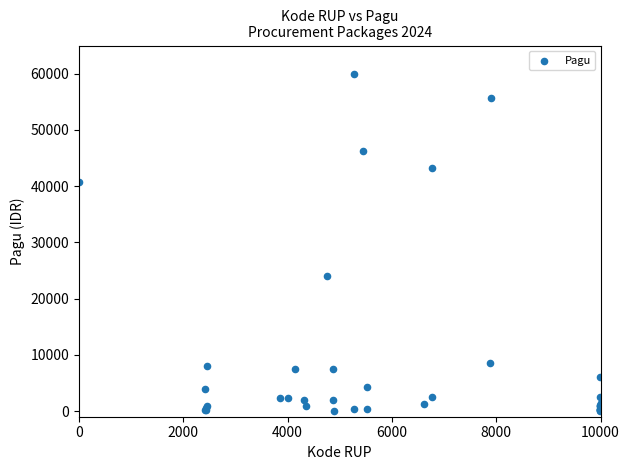

What Y value in the scatter plot is closest to 30000?

24072.3